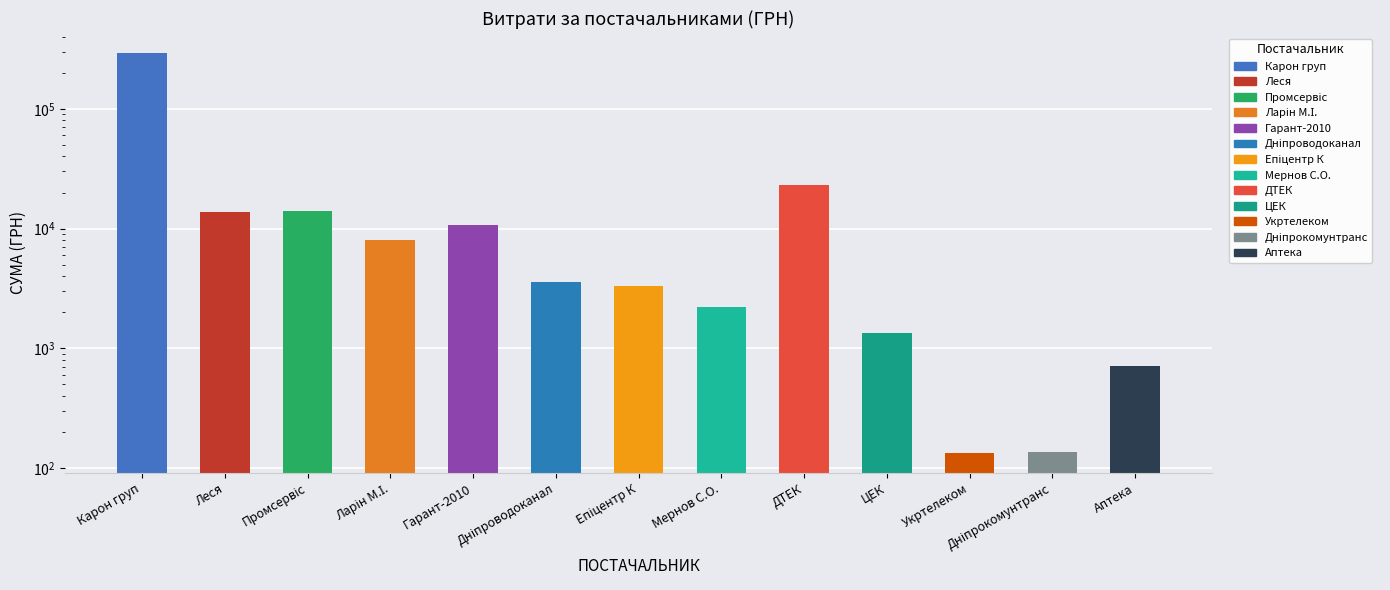

List the labels in order of value, smallest first.

Укртелеком, Дніпрокомунтранс, Аптека, ЦЕК, Мернов С.О., Епіцентр К, Дніпроводоканал, Ларін М.І., Гарант-2010, Леся, Промсервіс, ДТЕК, Карон груп